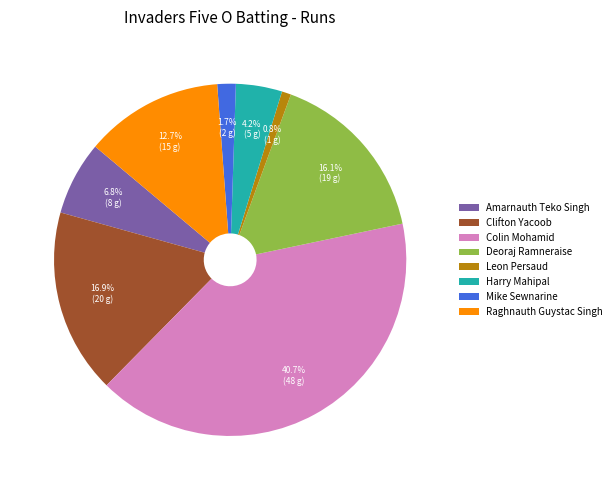

What is the total percentage of Amarnauth Teko Singh and Clifton Yacoob?

23.7%